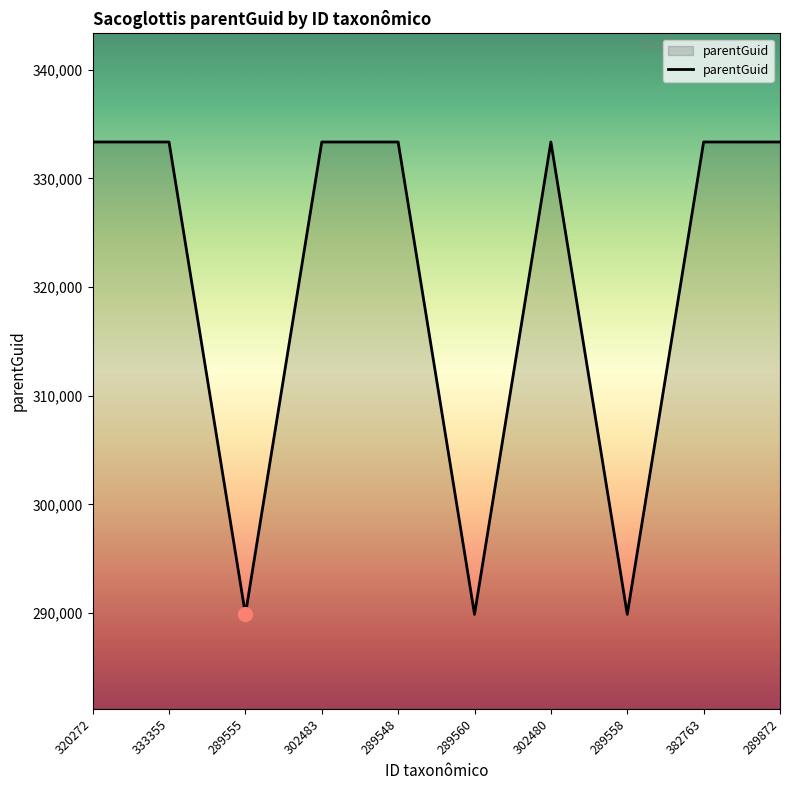

Is it true that the value at 289555 is 177432?

False